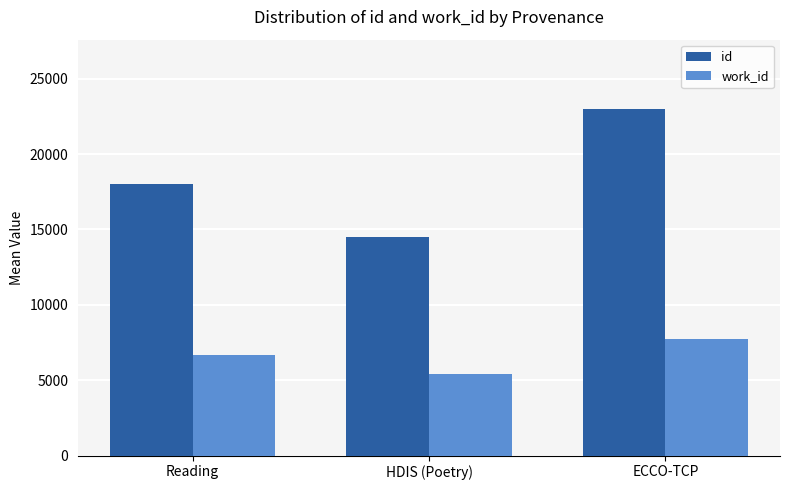

Which series has the largest total across all categories?

id